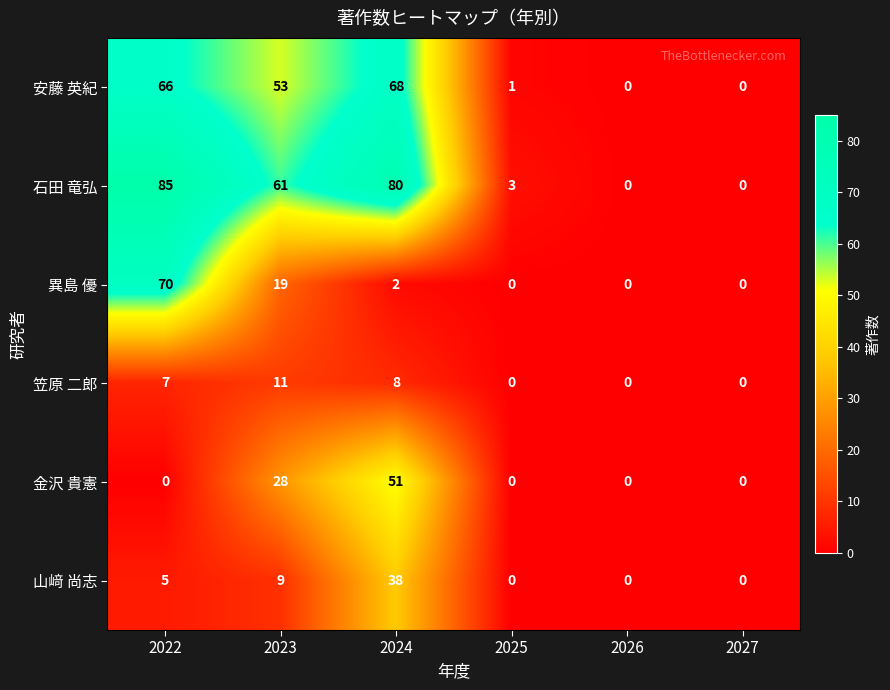

What is the average value of the 山﨑 尚志 series?

9